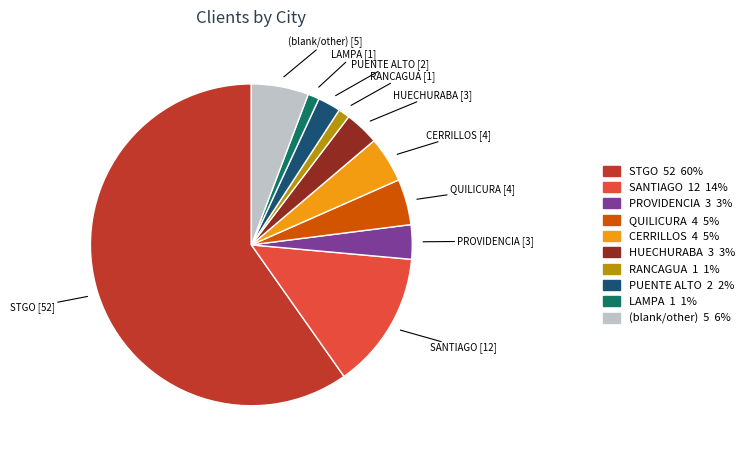

Does any single category account for the majority?

Yes